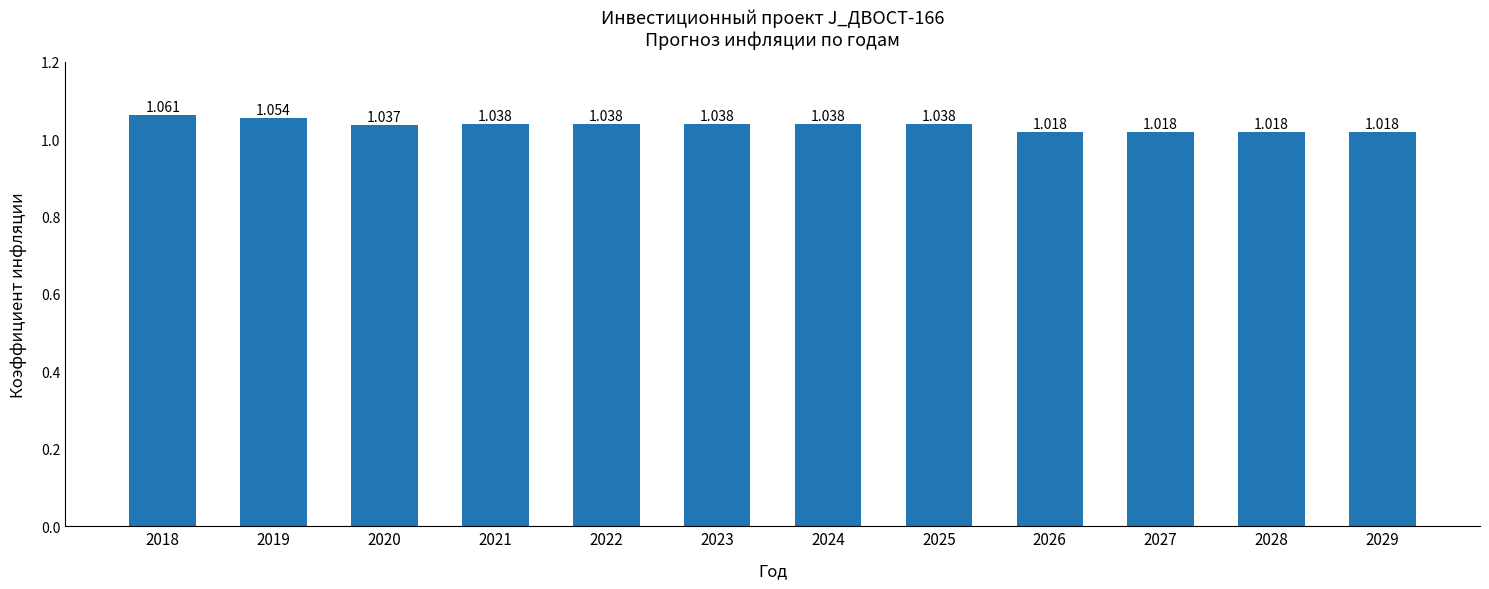

How many values are between 1 and 2?

12